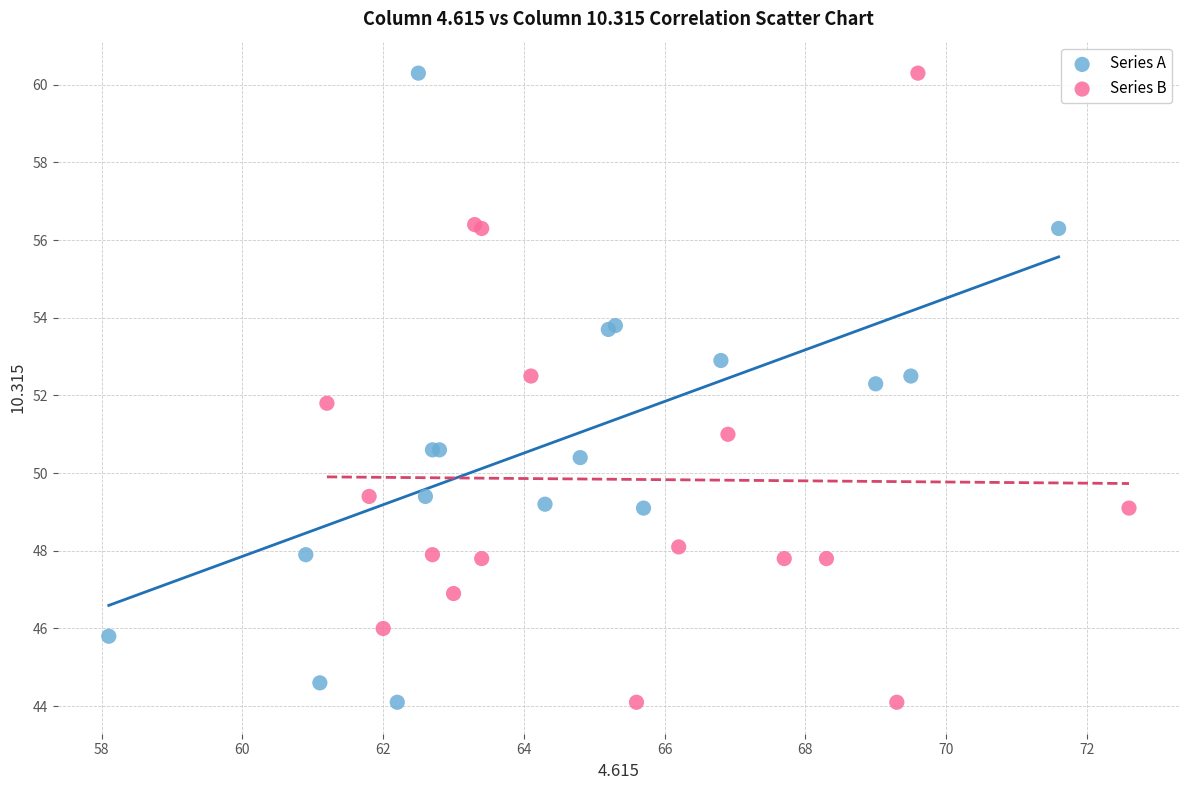

What are all the series names shown in the legend?

Series A, Series B